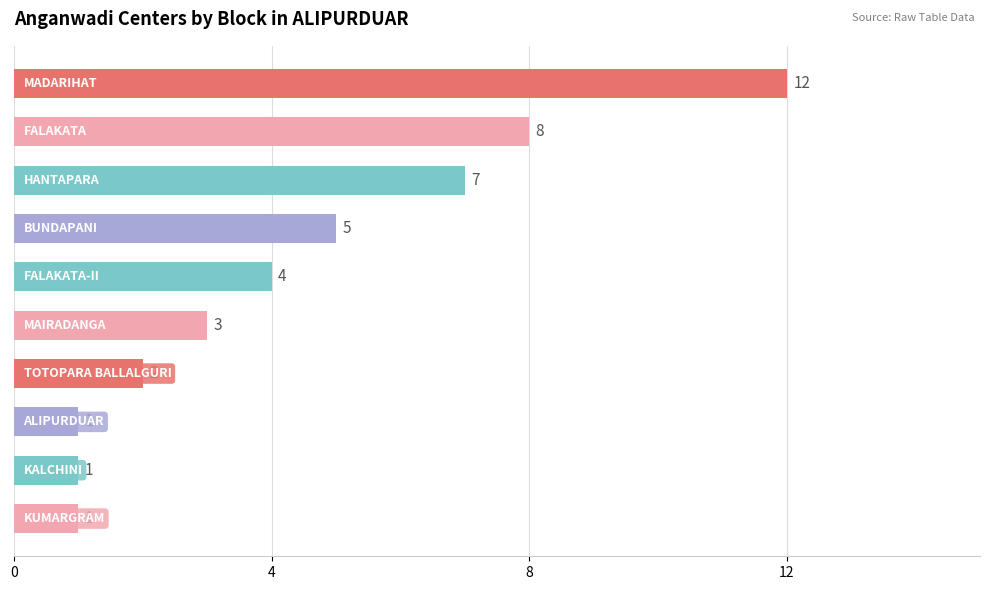

What is the sum of all values?

44